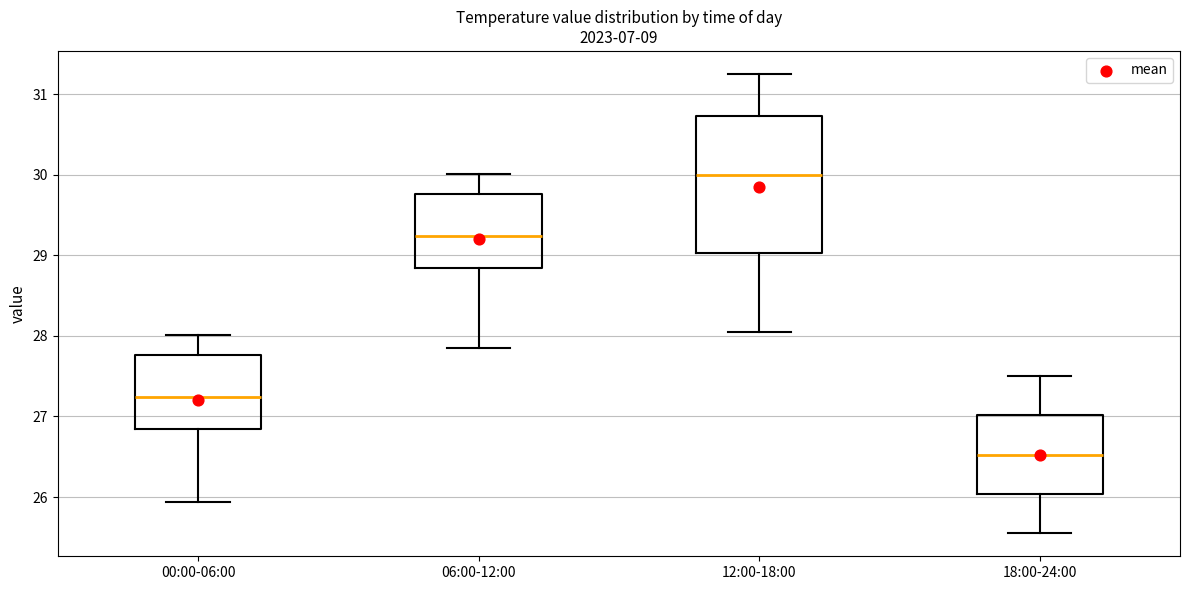

Which box is the tallest, from its lower edge to its upper edge?

12:00-18:00